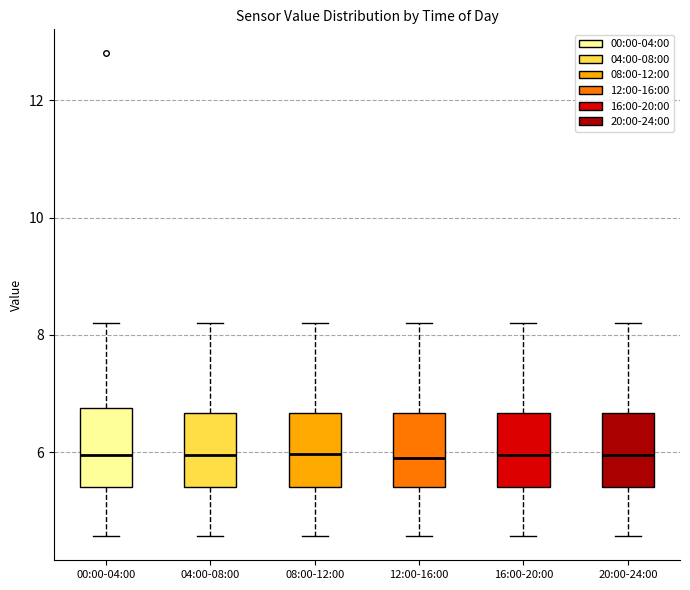

Reading left to right, read every box against the y-axis: the position of its median line, the range the box covers, and the ends of its whiskers. The values are not printed on the chart, so give them approximately, as read against the axis.

00:00-04:00: median 6.0, box 5.4 to 6.8, whiskers 4.6 to 8.2
04:00-08:00: median 6.0, box 5.4 to 6.6, whiskers 4.6 to 8.2
08:00-12:00: median 6.0, box 5.4 to 6.6, whiskers 4.6 to 8.2
12:00-16:00: median 6.0, box 5.4 to 6.6, whiskers 4.6 to 8.2
16:00-20:00: median 6.0, box 5.4 to 6.6, whiskers 4.6 to 8.2
20:00-24:00: median 6.0, box 5.4 to 6.6, whiskers 4.6 to 8.2